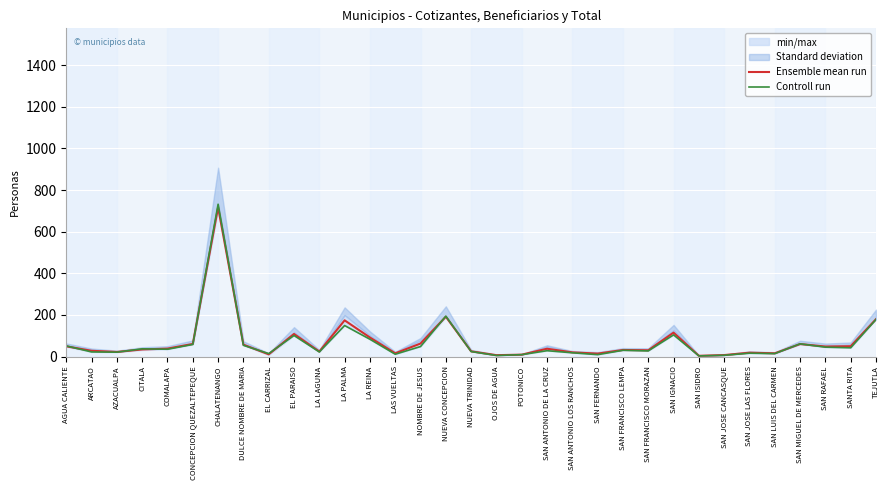

Reading left to right, what are all the values shown in this chart?

Ensemble mean run: AGUA CALIENTE=49.0	ARCATAO=27.5	AZACUALPA=22.0	CITALA=34.0	COMALAPA=38.0	CONCEPCION QUEZALTEPEQUE=60.5	CHALATENANGO=717.0	DULCE NOMBRE DE MARIA=57.0	EL CARRIZAL=10.5	EL PARAISO=108.5	LA LAGUNA=24.0	LA PALMA=174.0	LA REINA=91.5	LAS VUELTAS=15.5	NOMBRE DE JESUS=62.5	NUEVA CONCEPCION=191.5	NUEVA TRINIDAD=25.0	OJOS DE AGUA=6.5	POTONICO=9.0	SAN ANTONIO DE LA CRUZ=37.5	SAN ANTONIO LOS RANCHOS=20.0	SAN FERNANDO=14.0	SAN FRANCISCO LEMPA=31.5	SAN FRANCISCO MORAZAN=30.0	SAN IGNACIO=115.0	SAN ISIDRO=3.5	SAN JOSE CANCASQUE=7.0	SAN JOSE LAS FLORES=18.5	SAN LUIS DEL CARMEN=15.5	SAN MIGUEL DE MERCEDES=60.0	SAN RAFAEL=48.0	SANTA RITA=49.5	TEJUTLA=179.5
Controll run: AGUA CALIENTE=51.0	ARCATAO=22.0	AZACUALPA=21.0	CITALA=37.0	COMALAPA=35.0	CONCEPCION QUEZALTEPEQUE=58.0	CHALATENANGO=732.0	DULCE NOMBRE DE MARIA=54.0	EL CARRIZAL=14.0	EL PARAISO=101.0	LA LAGUNA=22.0	LA PALMA=149.0	LA REINA=83.0	LAS VUELTAS=11.0	NOMBRE DE JESUS=48.0	NUEVA CONCEPCION=194.0	NUEVA TRINIDAD=24.0	OJOS DE AGUA=5.0	POTONICO=9.0	SAN ANTONIO DE LA CRUZ=28.0	SAN ANTONIO LOS RANCHOS=18.0	SAN FERNANDO=9.0	SAN FRANCISCO LEMPA=30.0	SAN FRANCISCO MORAZAN=27.0	SAN IGNACIO=104.0	SAN ISIDRO=3.0	SAN JOSE CANCASQUE=6.0	SAN JOSE LAS FLORES=16.0	SAN LUIS DEL CARMEN=14.0	SAN MIGUEL DE MERCEDES=61.0	SAN RAFAEL=45.0	SANTA RITA=42.0	TEJUTLA=178.0